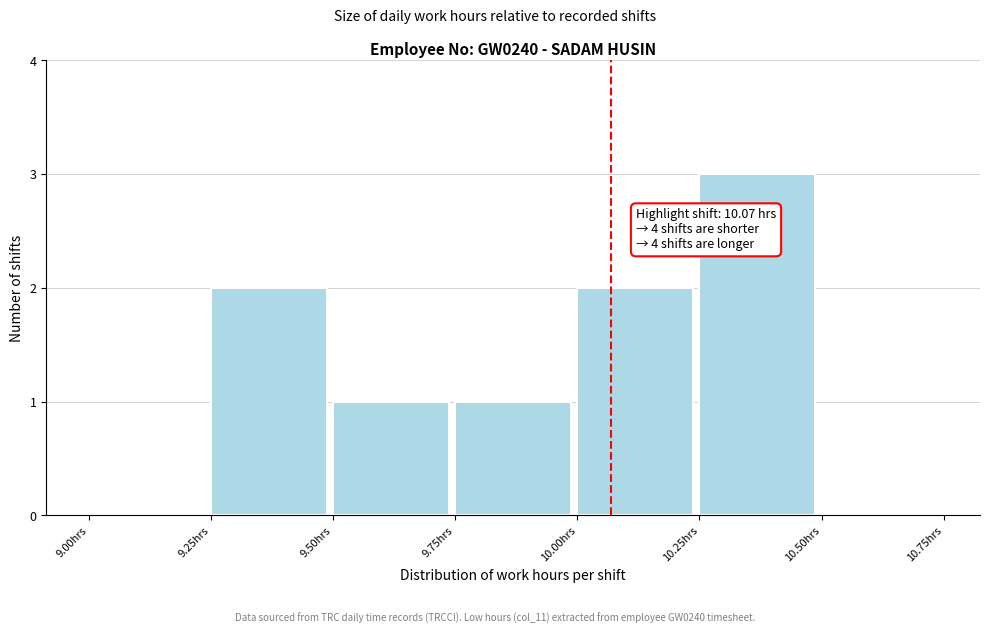

Which range on the x-axis has the tallest bar?

10.25 to 10.50